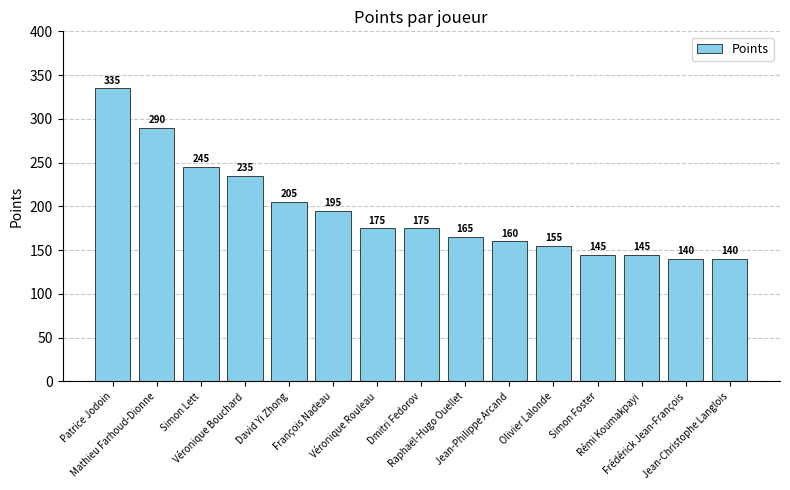

Does the chart contain stacked bars?

No